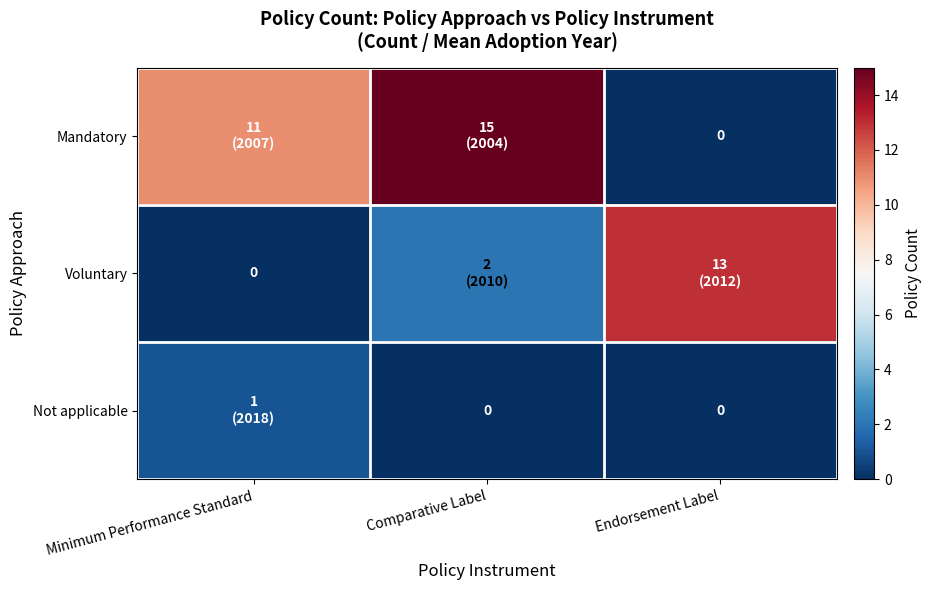

The value of Not applicable at Endorsement Label is -1. True or false?

False